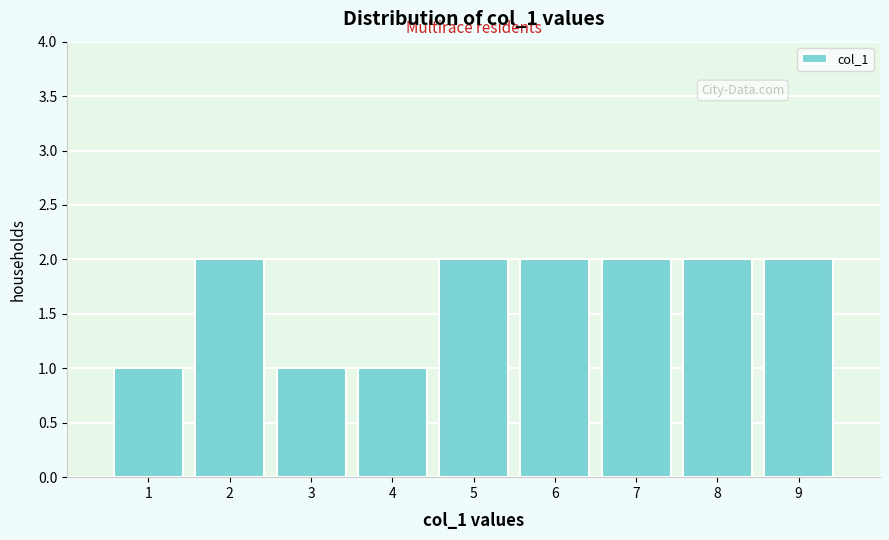

Reading left to right, what are all the values shown in this chart?

1	2	1	1	2	2	2	2	2